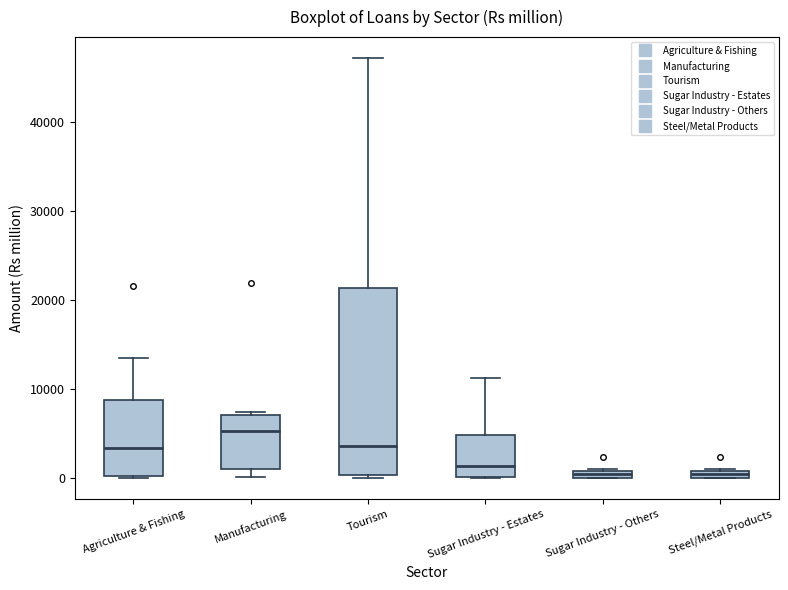

Where is the upper edge of the box for Sugar Industry - Others on the y-axis? The values are not printed on the chart, so give them approximately, as read against the axis.

1000